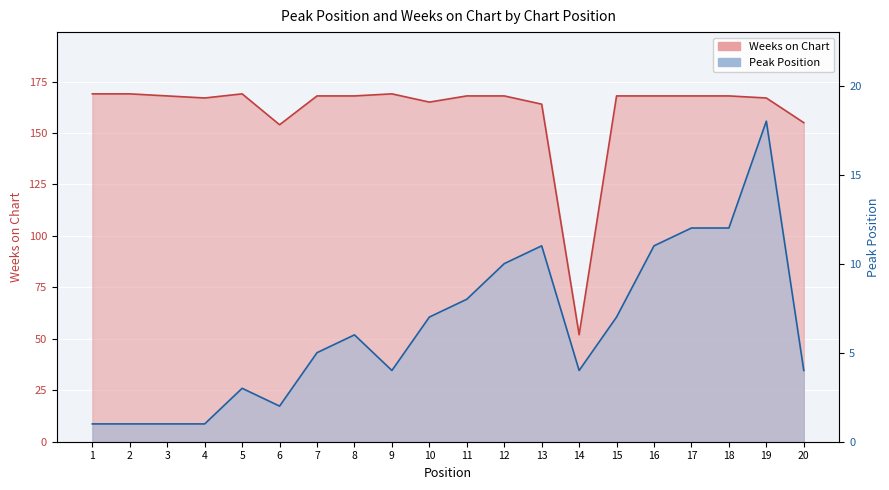

Does the chart display data point markers on the line(s)?

No